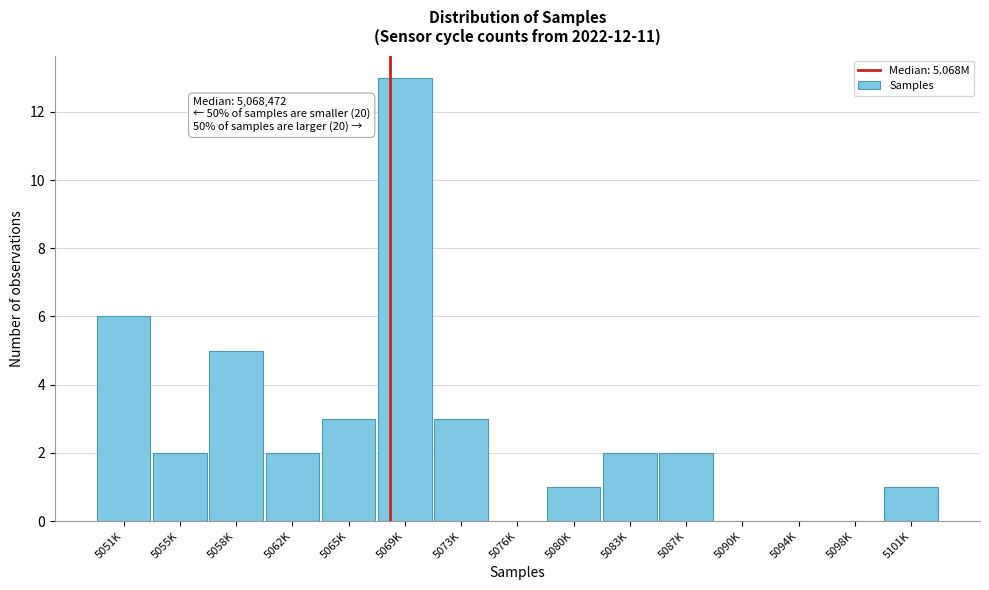

Reading left to right, transcribe all the data shown in this chart.

5051K=6	5055K=2	5058K=5	5062K=2	5065K=3	5069K=13	5073K=3	5076K=0	5080K=1	5083K=2	5087K=2	5090K=0	5094K=0	5098K=0	5101K=1